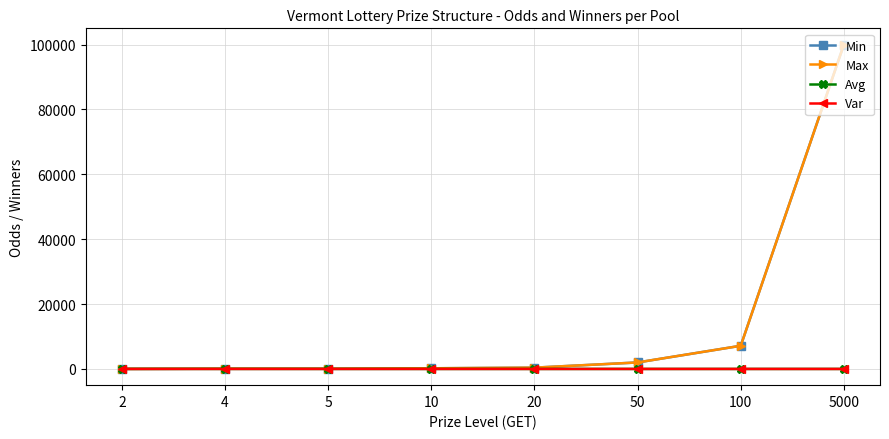

Is this an area chart (filled region under the line)?

No